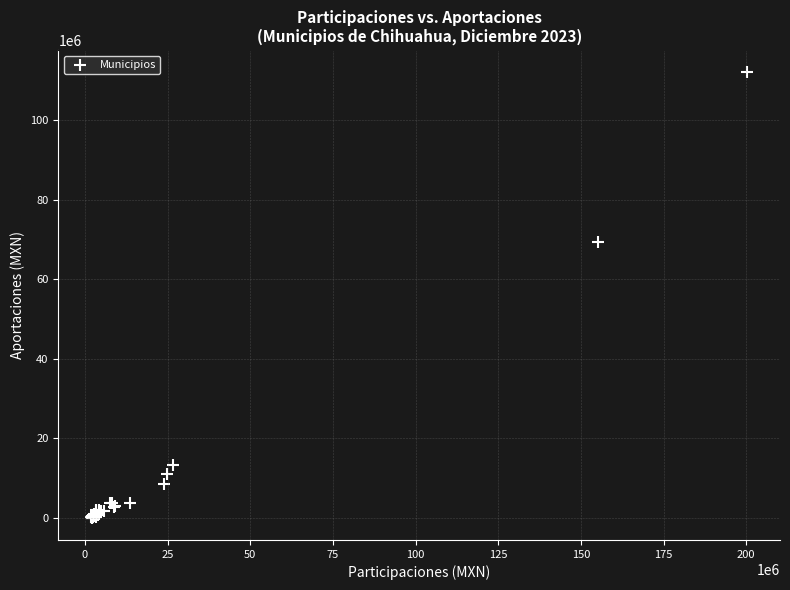

What Y value in the scatter plot is closest to 56085007?

69504206